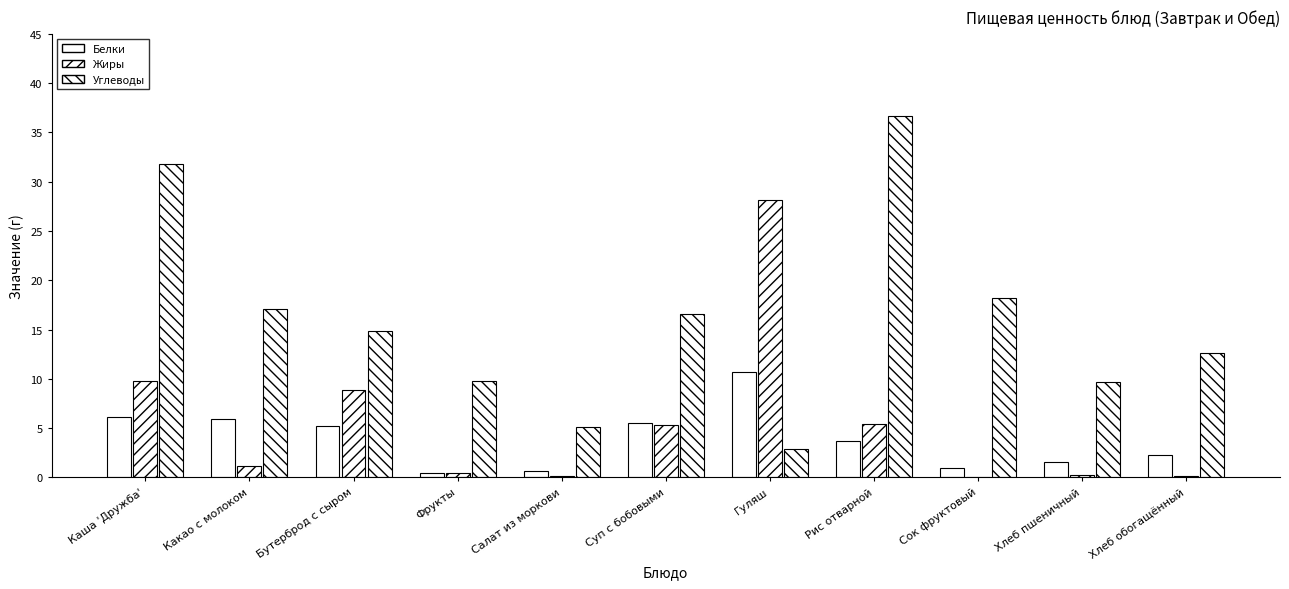

How many groups of bars are there?

11